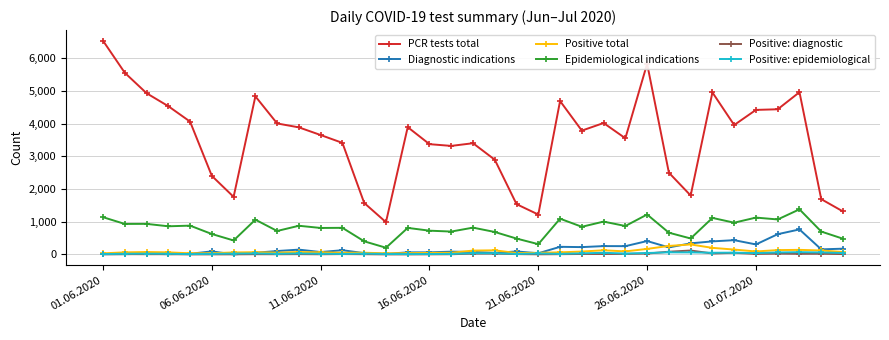

True or false: Positive total and PCR tests total intersect in this chart.

False